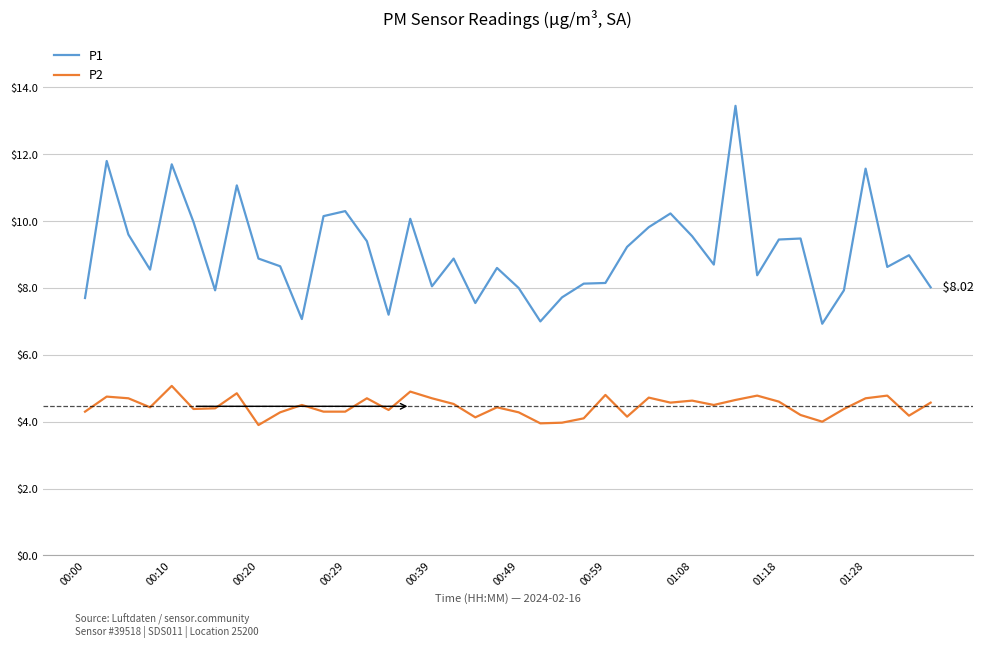

Which series has the widest spread of values?

P1